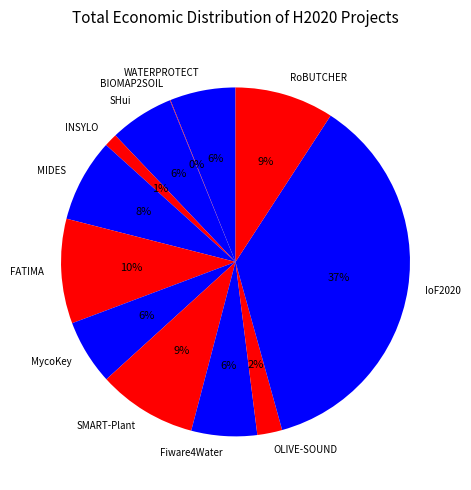

Which has a higher value, MIDES or OLIVE-SOUND?

MIDES